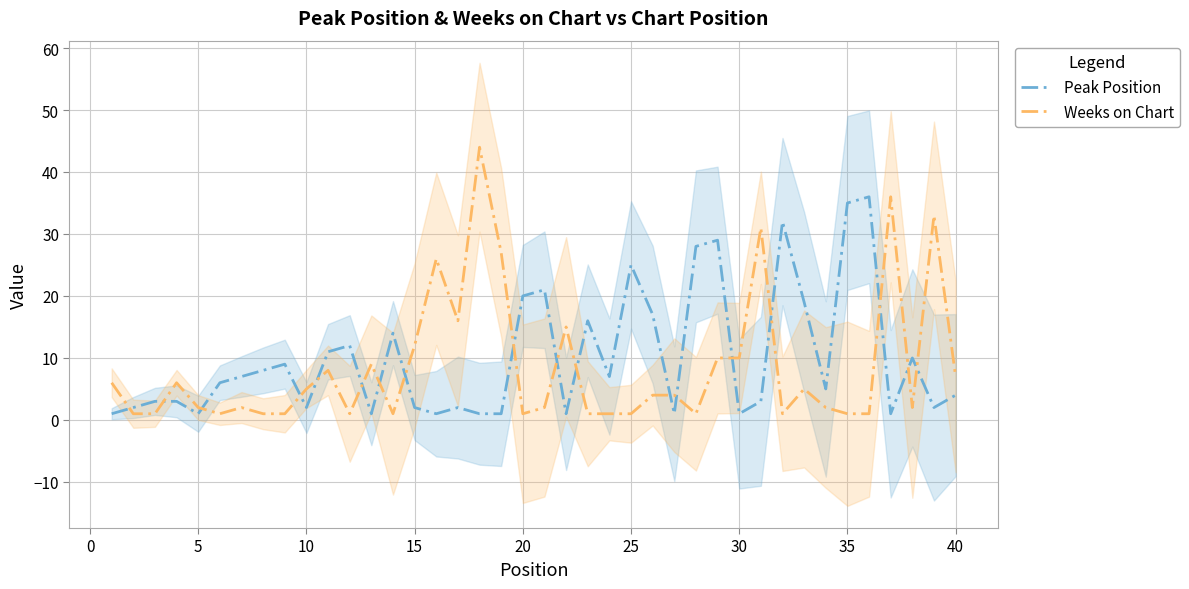

What is the highest value of the Peak Position series?

36